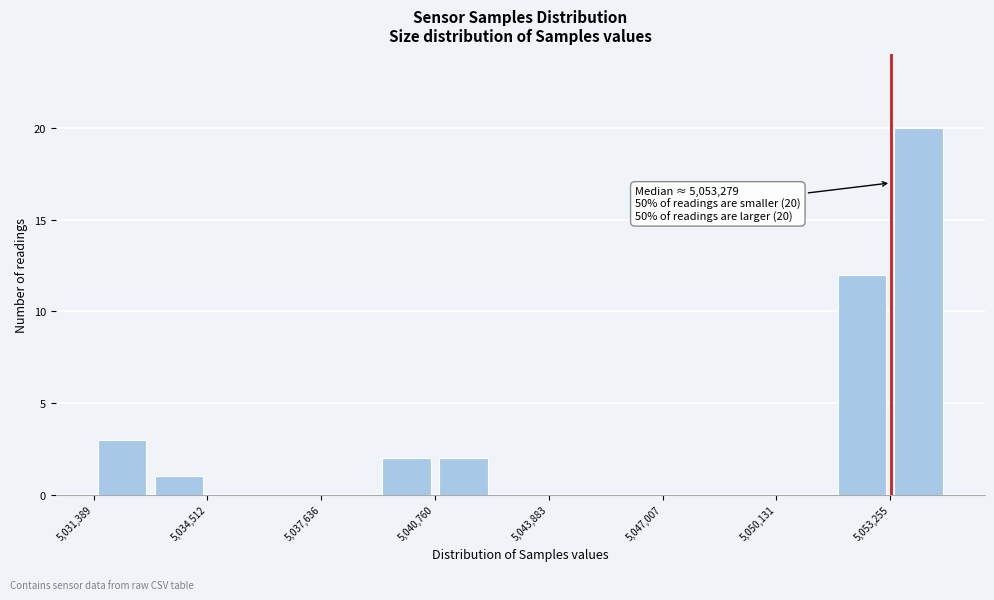

Around what value on the x-axis is the tallest bar? Give the approximate position of its centre, as read against the axis.

5054000